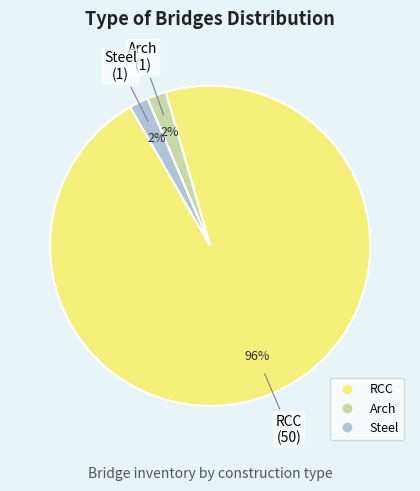

Is there any slice that represents more than half of the pie?

Yes